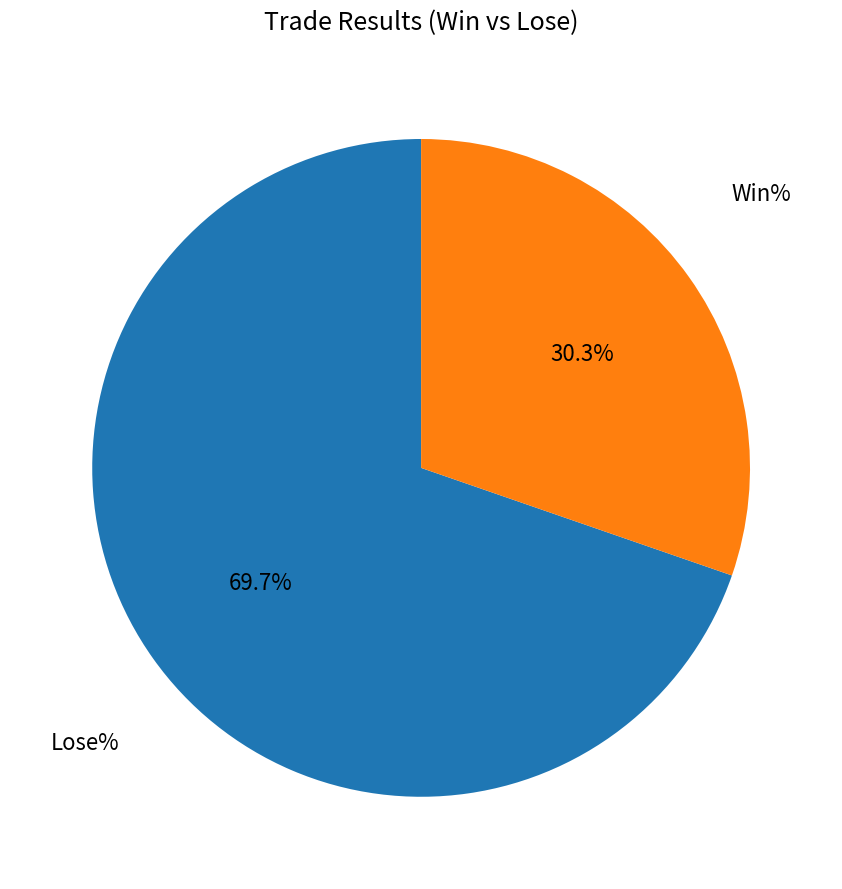

Count the number of slices in the pie.

2